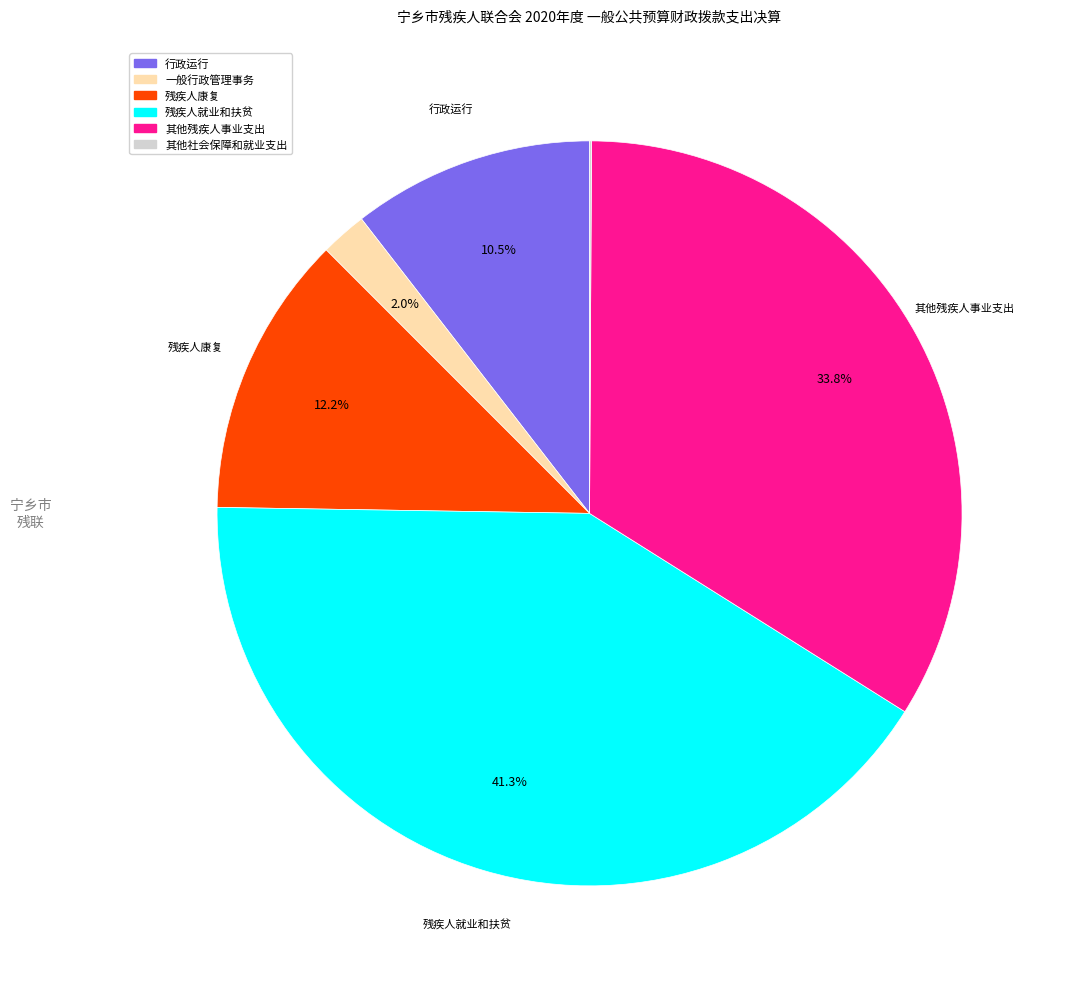

What is the largest slice in the pie chart?

残疾人就业和扶贫